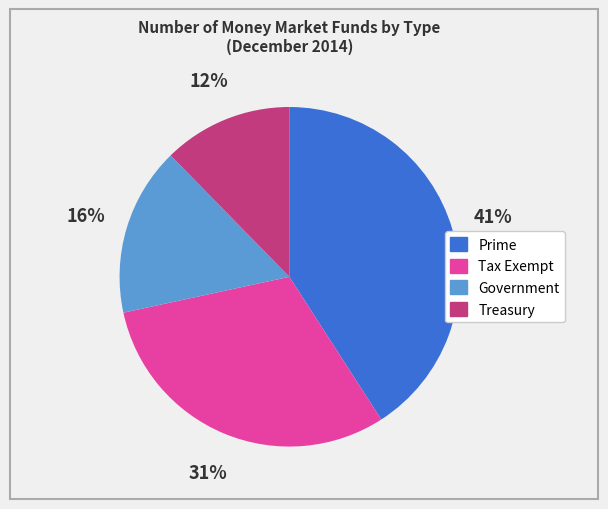

Count the number of slices in the pie.

4